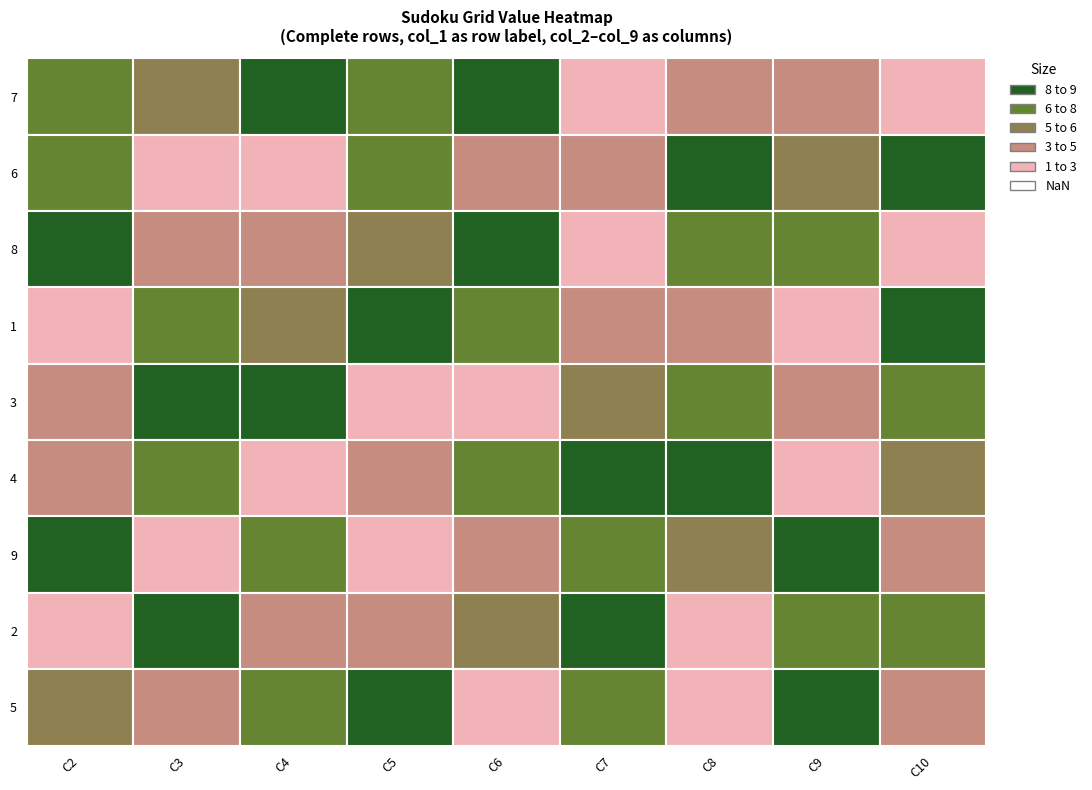

True or false: 5 has a value of 1 at 5.

True